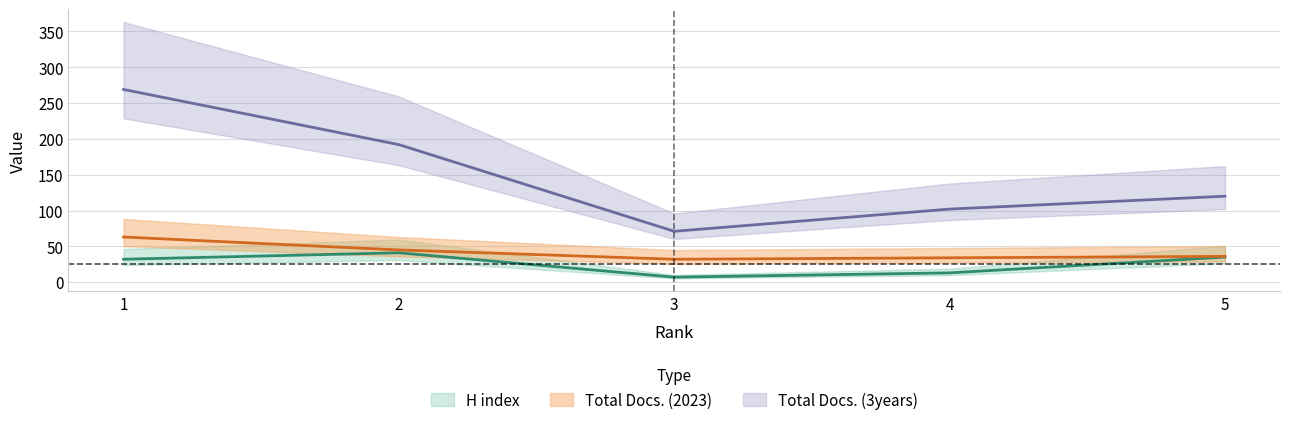

In Total Docs. (3years), how many points are lower than both neighbors (excluding endpoints)?

1